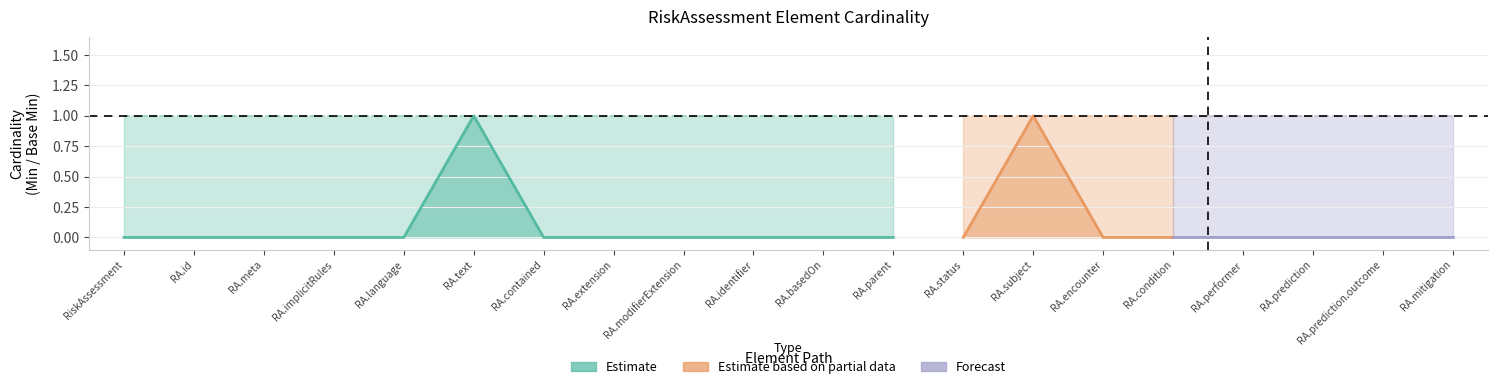

Reading left to right, extract all data points from this chart.

Min: RiskAssessment=0	RiskAssessment.id=0	RiskAssessment.meta=0	RiskAssessment.implicitRules=0	RiskAssessment.language=0	RiskAssessment.text=1	RiskAssessment.contained=0	RiskAssessment.extension=0	RiskAssessment.modifierExtension=0	RiskAssessment.identifier=0	RiskAssessment.basedOn=0	RiskAssessment.parent=0	RiskAssessment.status=0	RiskAssessment.subject=1	RiskAssessment.encounter=0	RiskAssessment.condition=0	RiskAssessment.performer=0	RiskAssessment.prediction=0	RiskAssessment.prediction.outcome=0	RiskAssessment.mitigation=0
Base Min: RiskAssessment=0	RiskAssessment.id=0	RiskAssessment.meta=0	RiskAssessment.implicitRules=0	RiskAssessment.language=0	RiskAssessment.text=1	RiskAssessment.contained=0	RiskAssessment.extension=0	RiskAssessment.modifierExtension=0	RiskAssessment.identifier=0	RiskAssessment.basedOn=0	RiskAssessment.parent=0	RiskAssessment.status=0	RiskAssessment.subject=1	RiskAssessment.encounter=0	RiskAssessment.condition=0	RiskAssessment.performer=0	RiskAssessment.prediction=0	RiskAssessment.prediction.outcome=0	RiskAssessment.mitigation=0
Max_vals: RiskAssessment=1	RiskAssessment.id=1	RiskAssessment.meta=1	RiskAssessment.implicitRules=1	RiskAssessment.language=1	RiskAssessment.text=1	RiskAssessment.contained=1	RiskAssessment.extension=1	RiskAssessment.modifierExtension=1	RiskAssessment.identifier=1	RiskAssessment.basedOn=1	RiskAssessment.parent=1	RiskAssessment.status=1	RiskAssessment.subject=1	RiskAssessment.encounter=1	RiskAssessment.condition=1	RiskAssessment.performer=1	RiskAssessment.prediction=1	RiskAssessment.prediction.outcome=1	RiskAssessment.mitigation=1